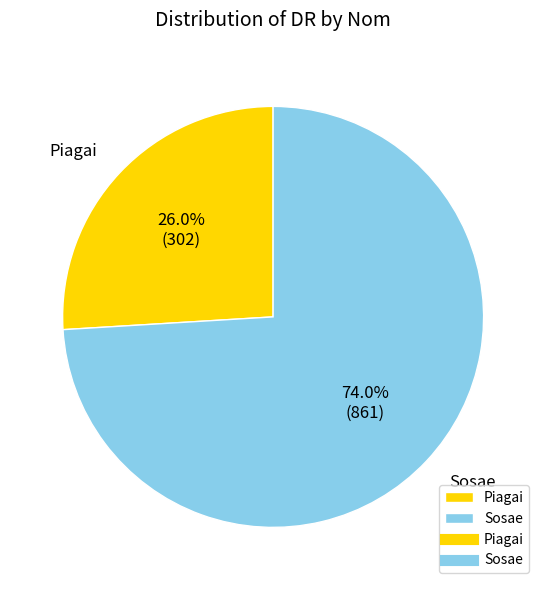

Rank the categories by value from highest to lowest.

Sosae, Piagai